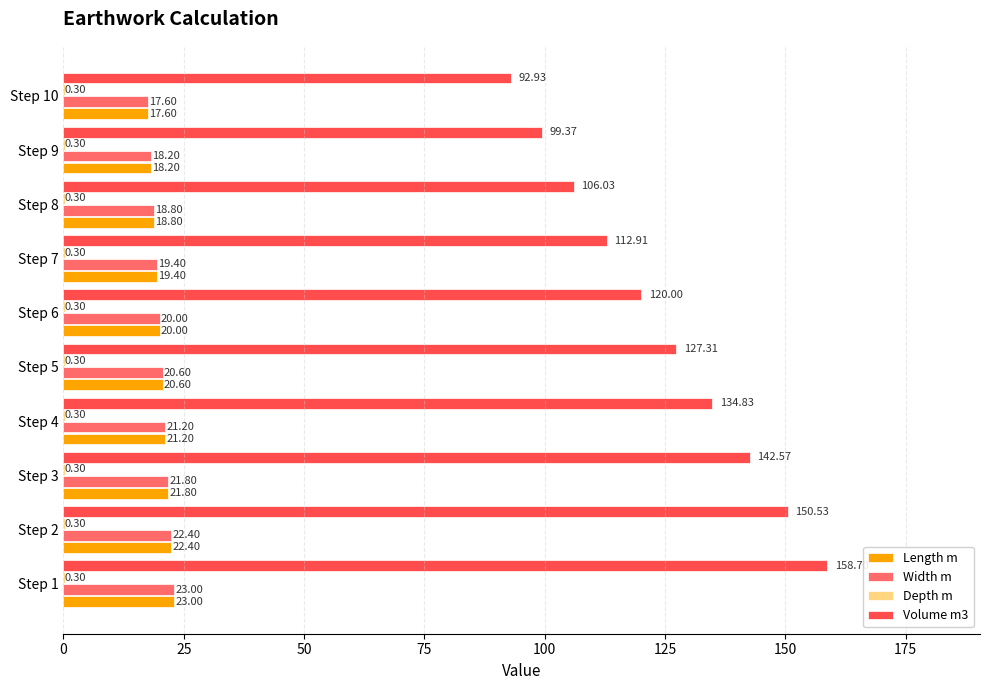

What is the total value across all series at Step 3?

186.5